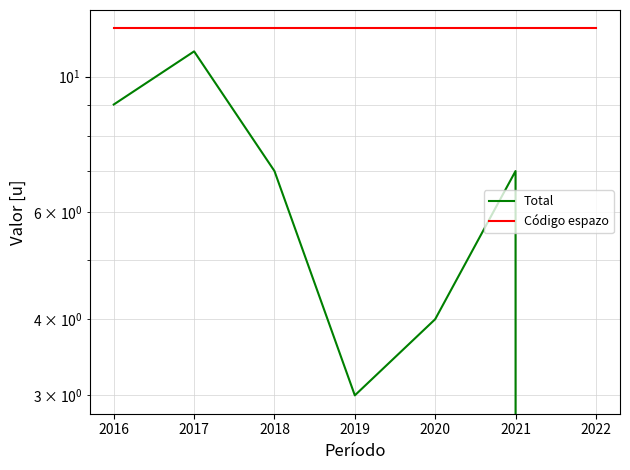

In Total, how many points are lower than both neighbors (excluding endpoints)?

1